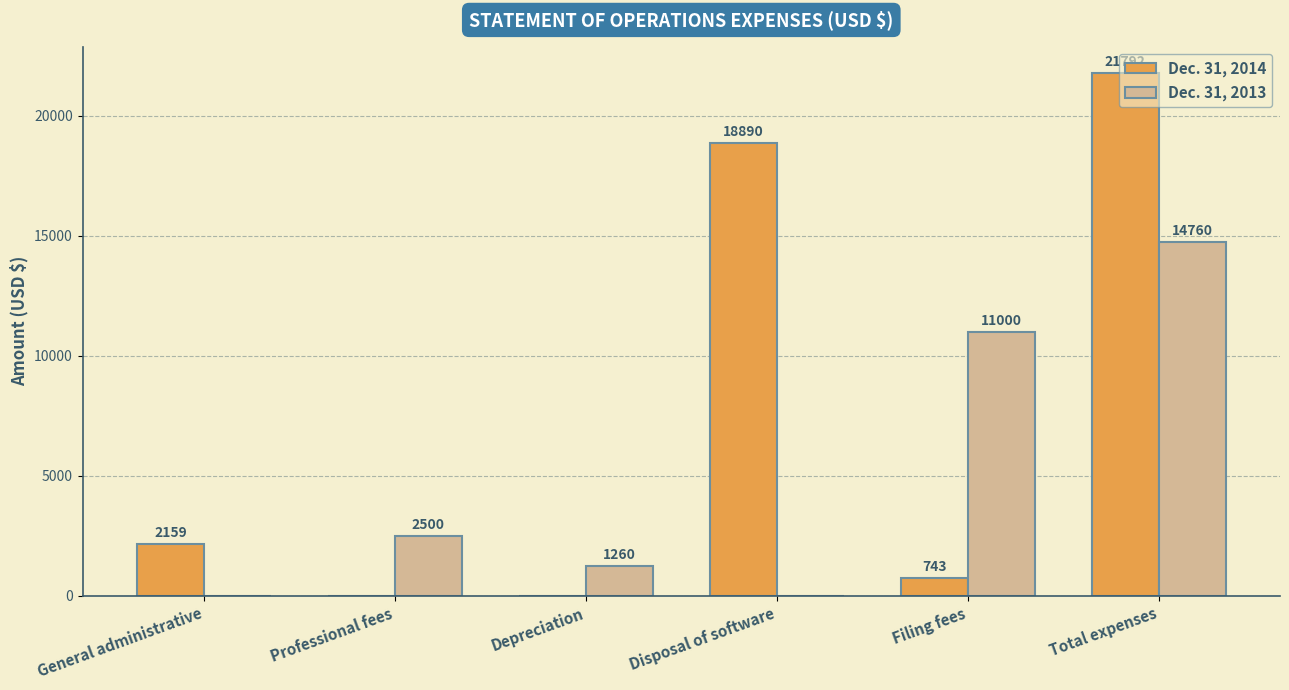

Between Disposal of software and Filing fees, which series saw the biggest shift?

Dec. 31, 2014